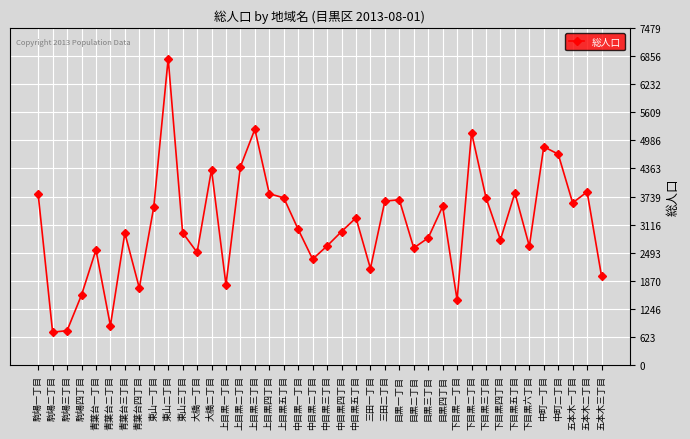

How many lines are shown in the chart?

1